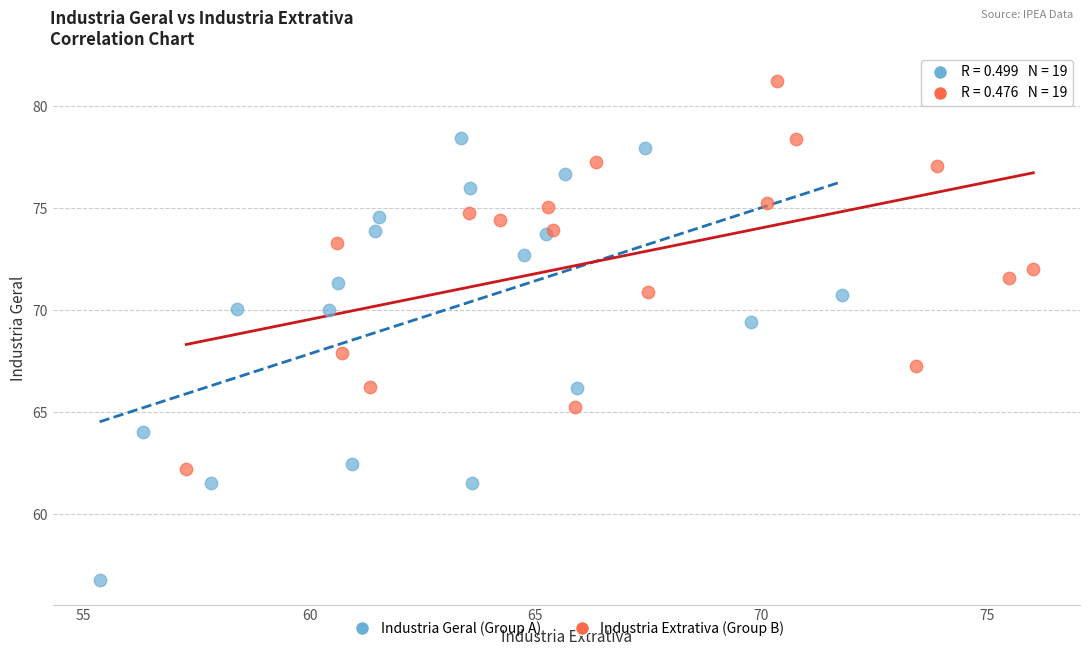

Which series contains the highest Y value?

Industria Extrativa (Group B)